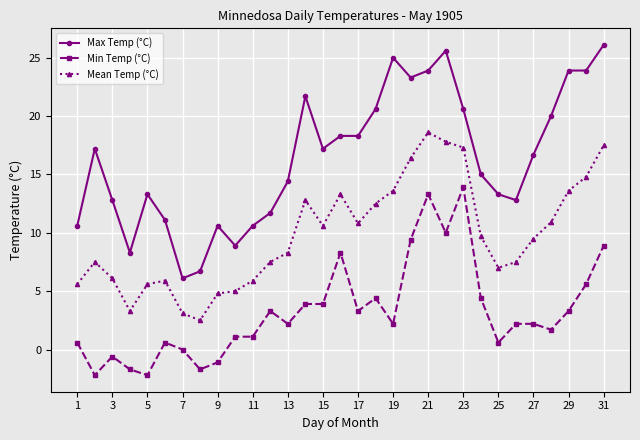

What is the value of the Max Temp (°C) point at the 27th from the left?

16.7